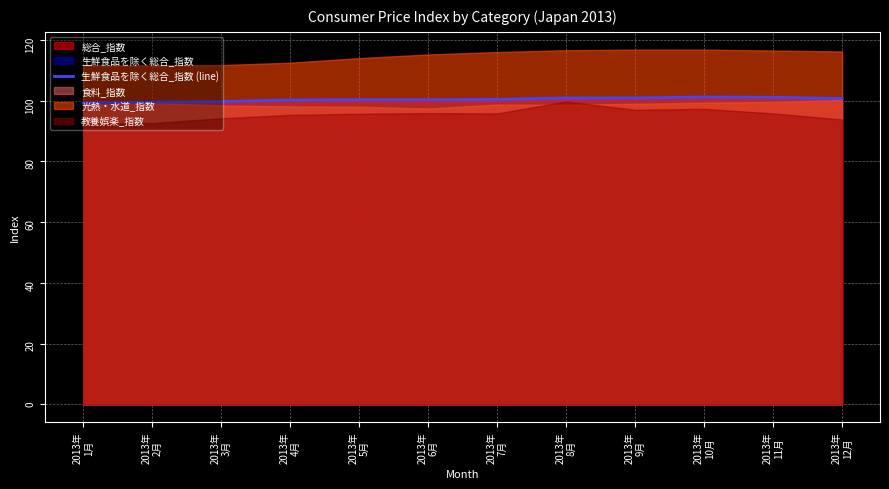

Between 2013年
8月 and 2013年
9月, which is larger?

2013年
8月